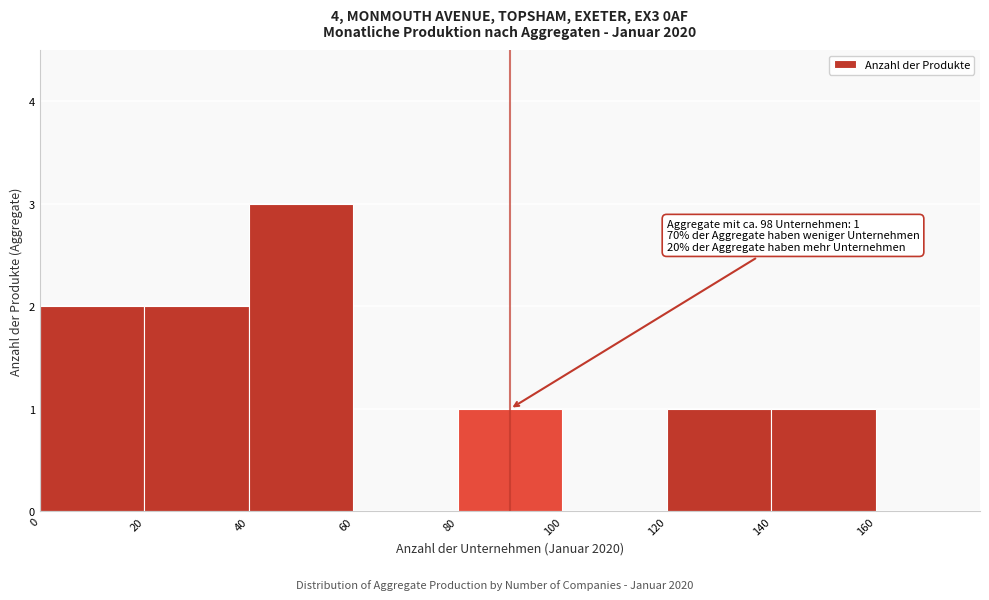

Which range on the x-axis has the tallest bar?

40 to 60